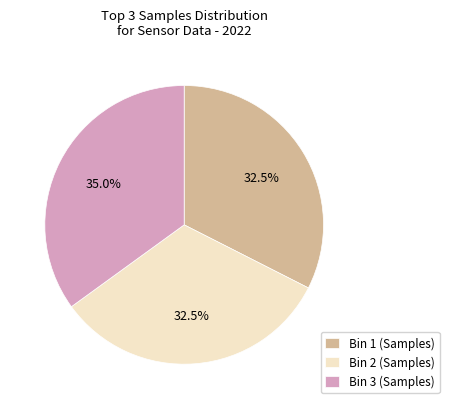

How much of the chart is everything except Bin 2 (Samples)?

67.5%